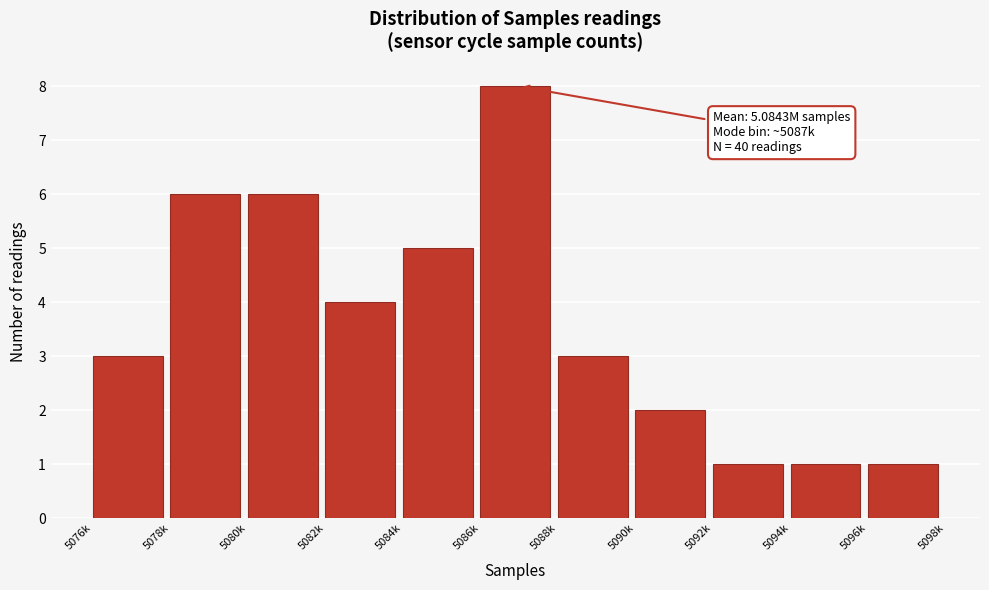

Reading left to right, extract all data points from this chart.

5076k=3	5078k=6	5080k=6	5082k=4	5084k=5	5086k=8	5088k=3	5090k=2	5092k=1	5094k=1	5096k=1